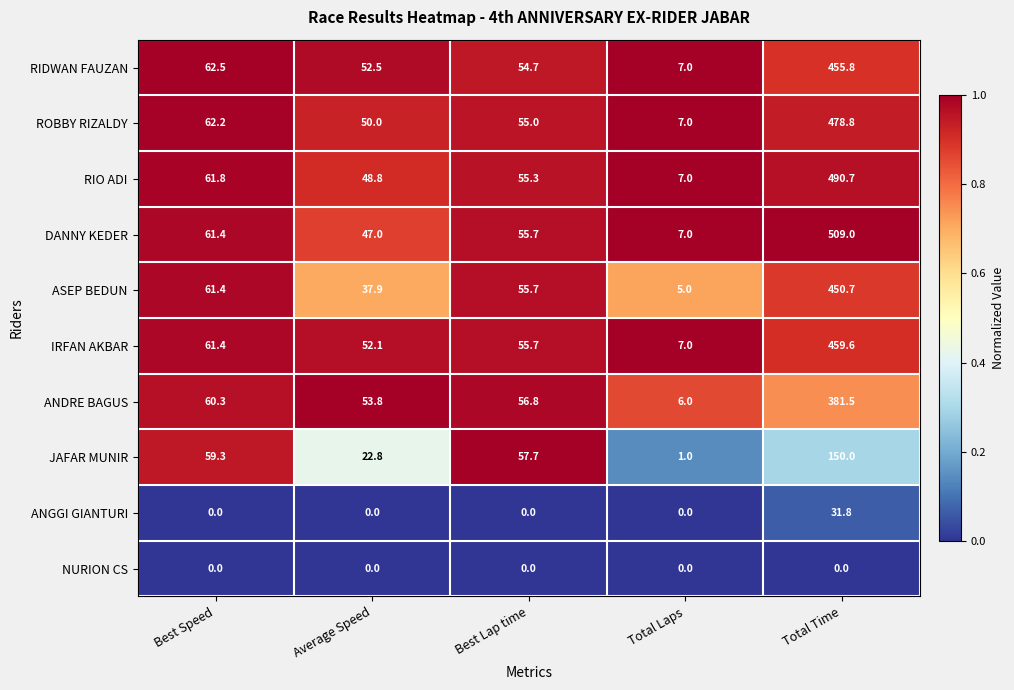

How many series are shown in this chart?

10